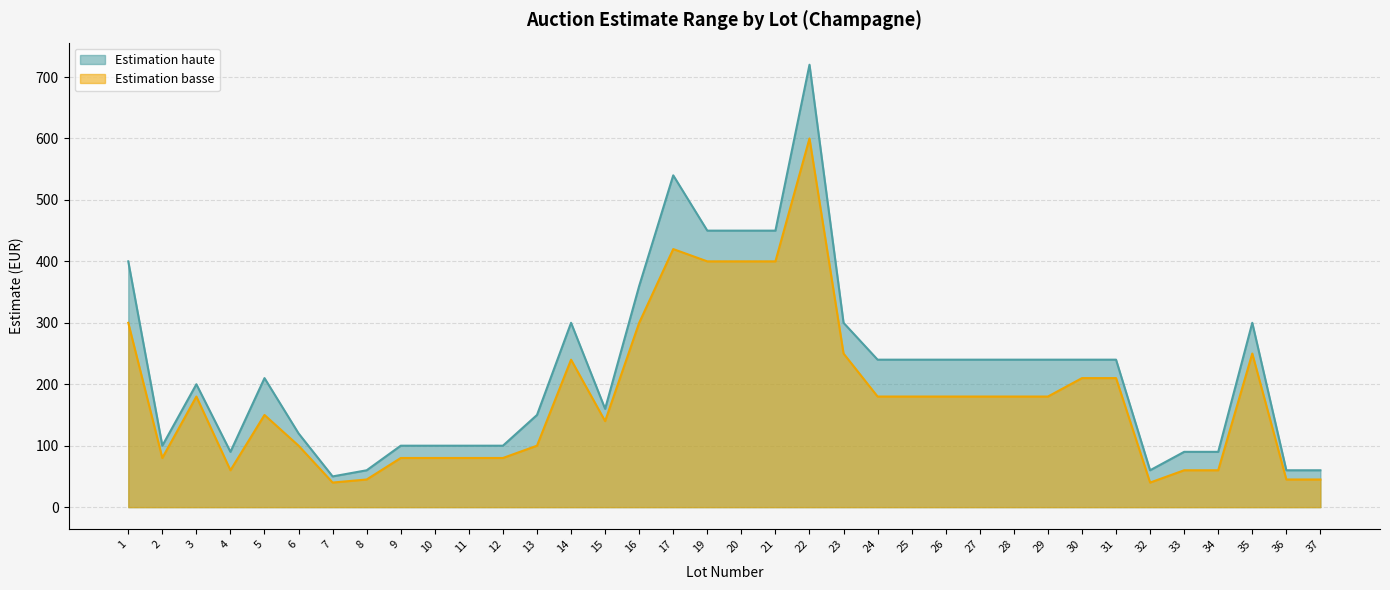

What is the average value of the Estimation basse series?

181